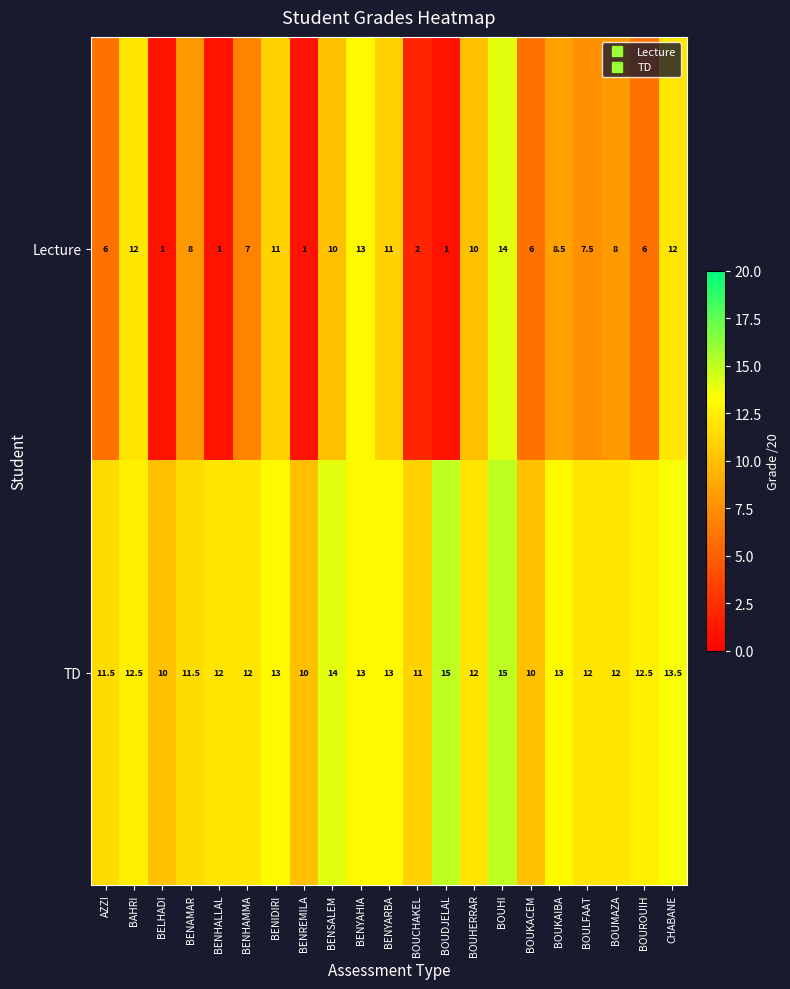

At which category is the sum across all series the highest?

BOUHI